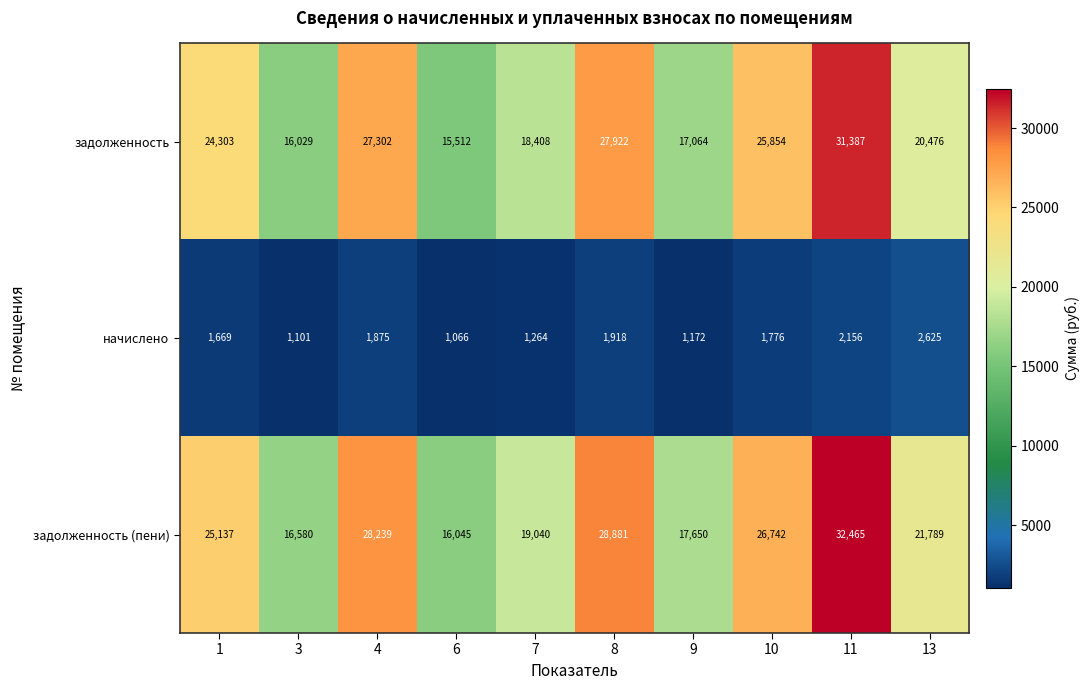

Is it true that начислено equals 262 at 7?

False